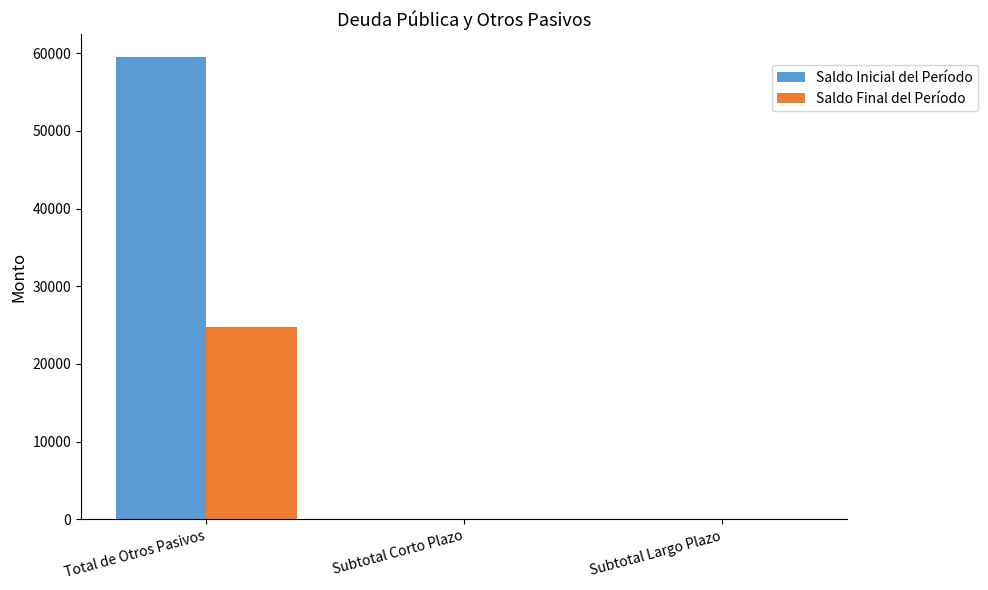

Reading right to left, list all the values displayed in this chart.

Saldo Inicial del Período: Subtotal Largo Plazo=0.0	Subtotal Corto Plazo=0.0	Total de Otros Pasivos=59459.6
Saldo Final del Período: Subtotal Largo Plazo=0.0	Subtotal Corto Plazo=0.0	Total de Otros Pasivos=24708.7